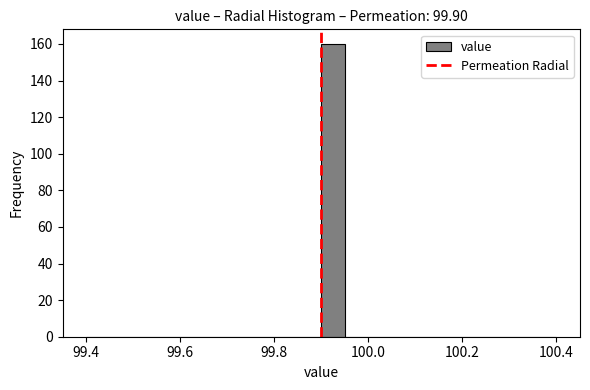

Read against the x-axis, roughly where is the centre of the tallest bar?

99.92